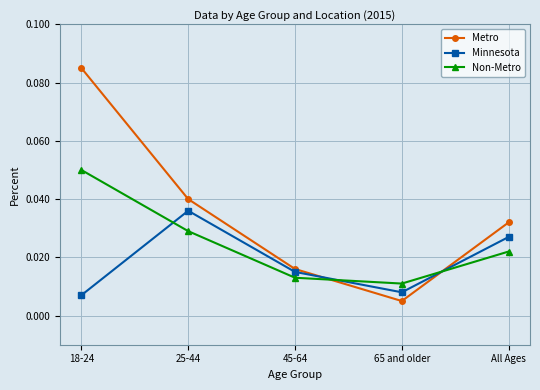

At which category does Metro reach its first local valley?

65 and older